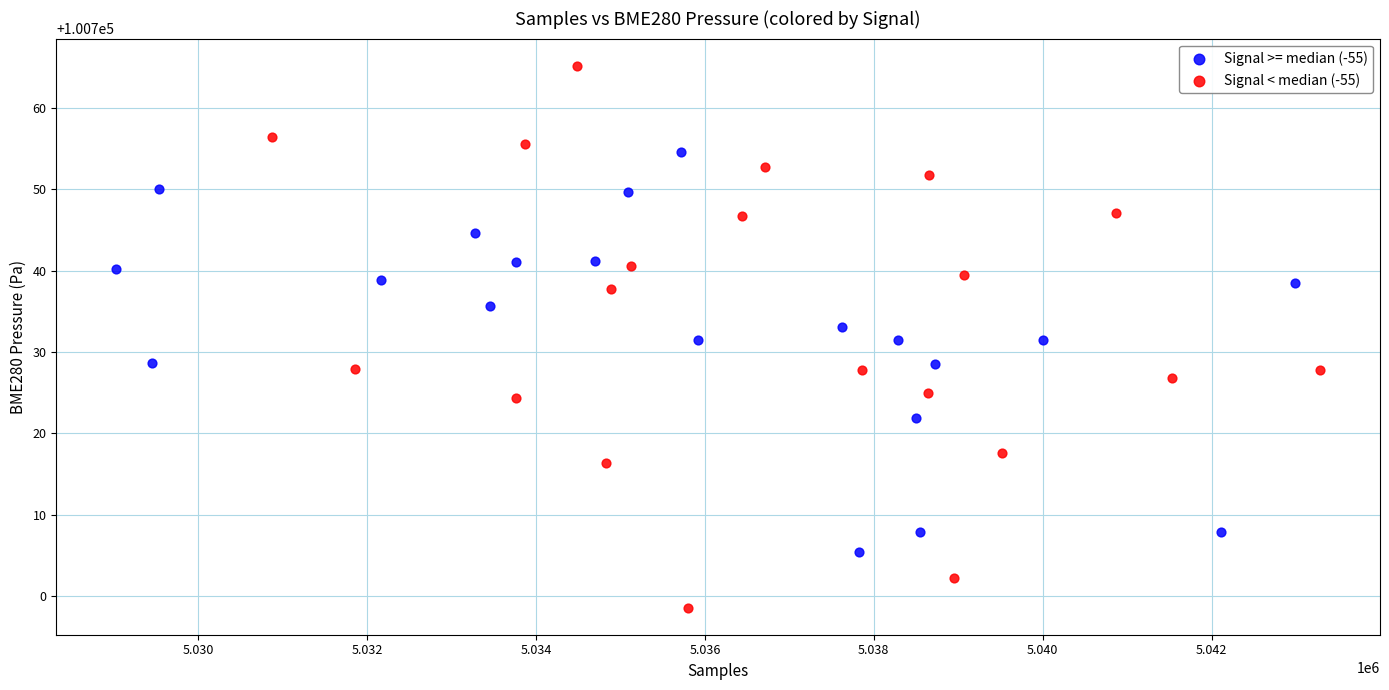

Which series reaches the maximum Y coordinate?

Signal < median (-55)